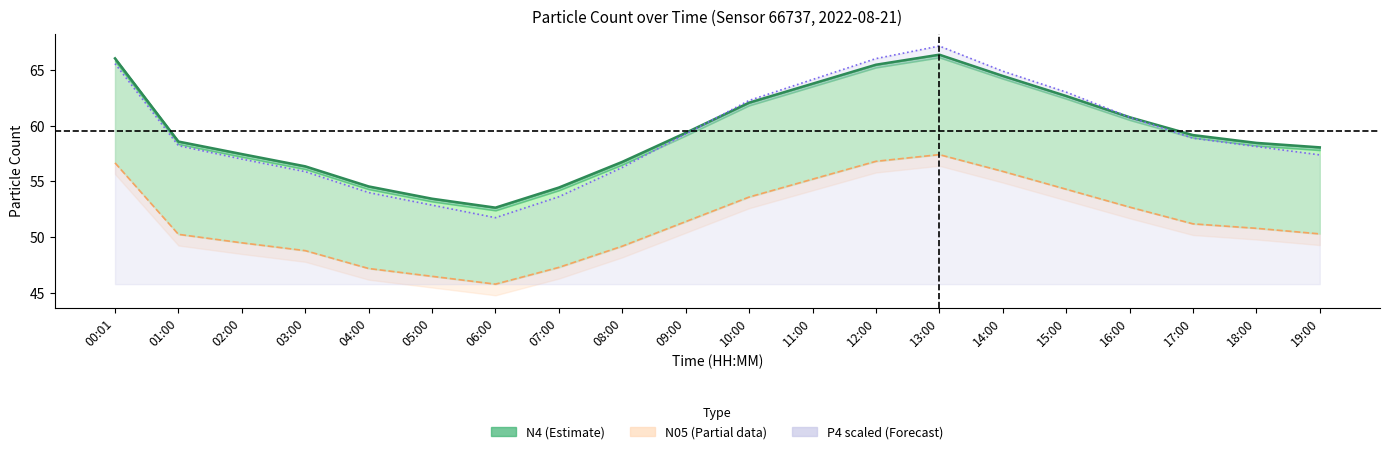

What is the difference between the P4×7.5 values at 04:00 and 18:00?

4.1